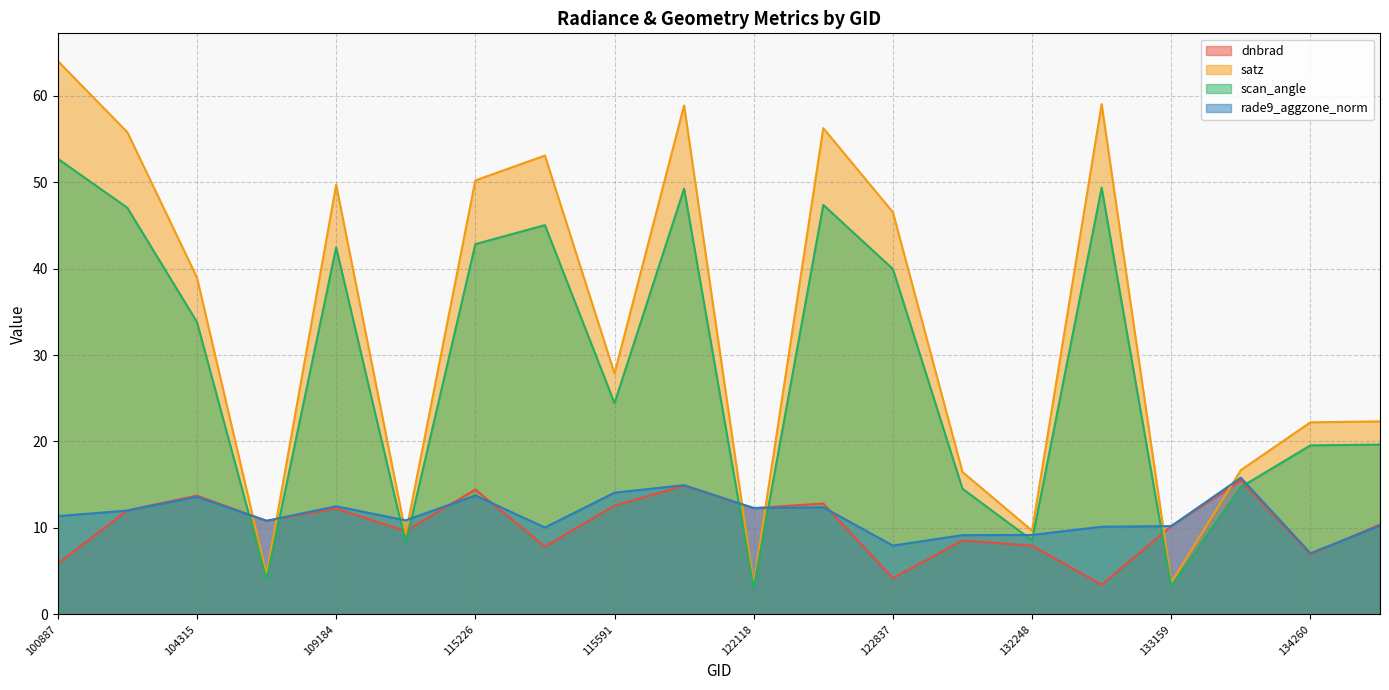

Which series has the widest spread of values?

satz